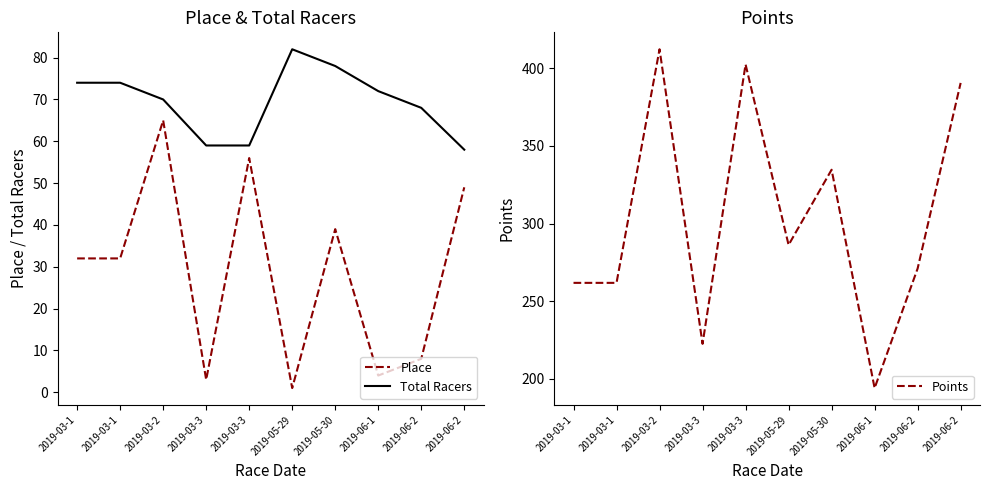

Is the value of Total Racers at 2019-03-2 greater than the value of Points at 2019-03-3?

No